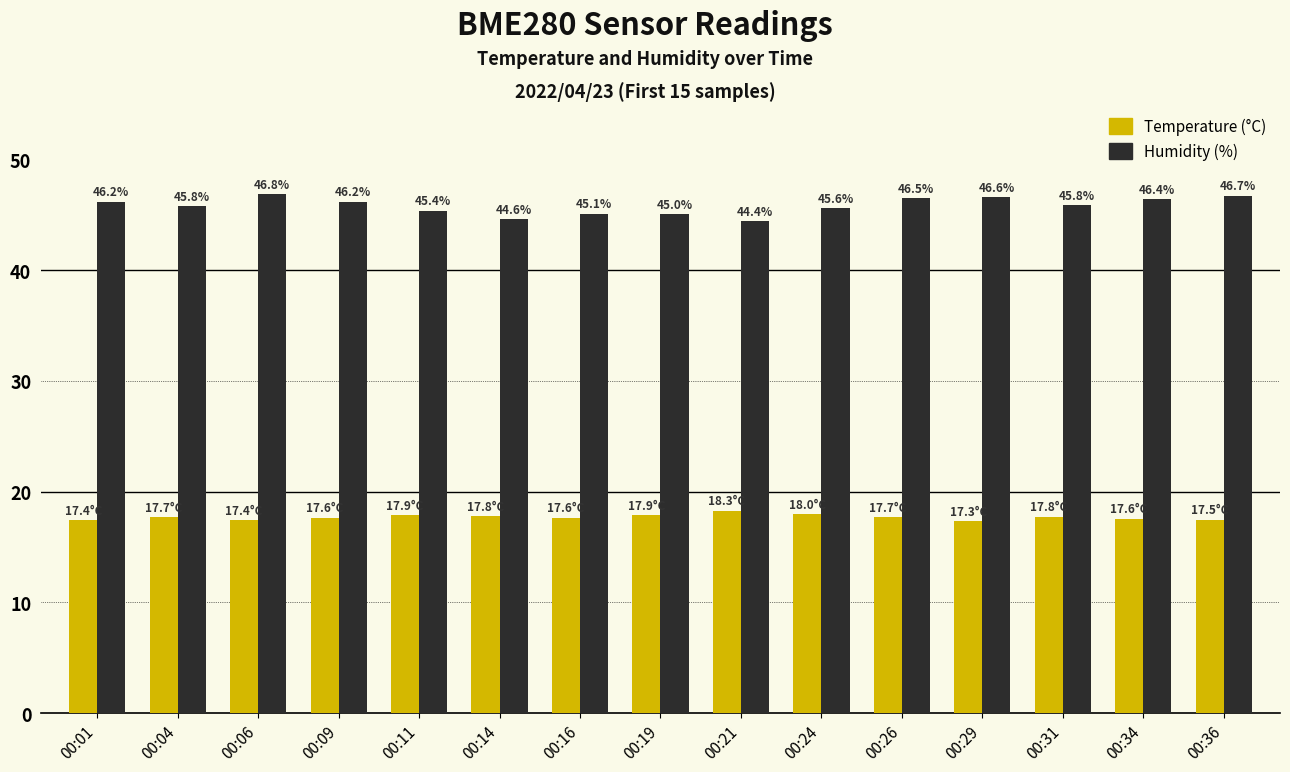

What is the minimum value shown in the chart?

17.3